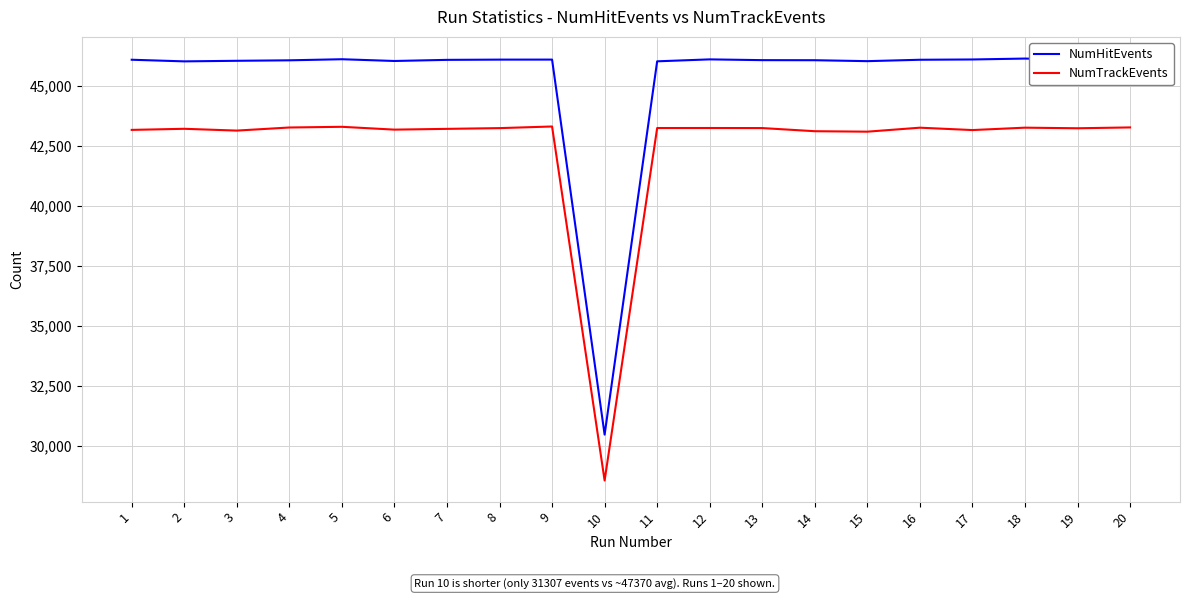

What is the sum of the NumTrackEvents values at 6 and 13?

86449